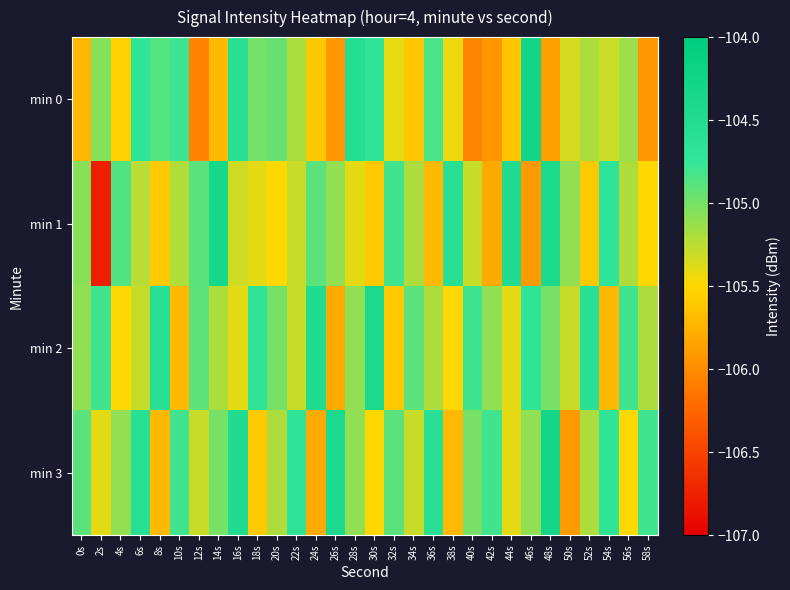

At which category is the sum across all series the highest?

48s